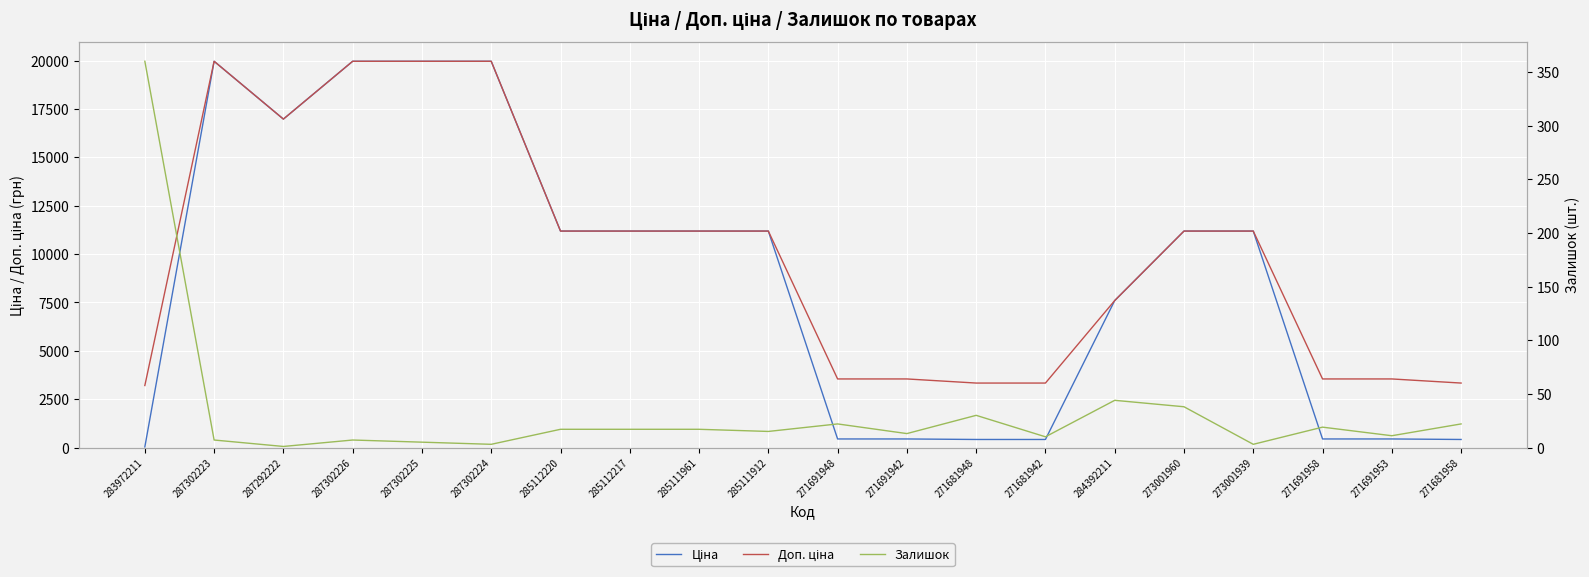

What position from the right is 287302223?

19